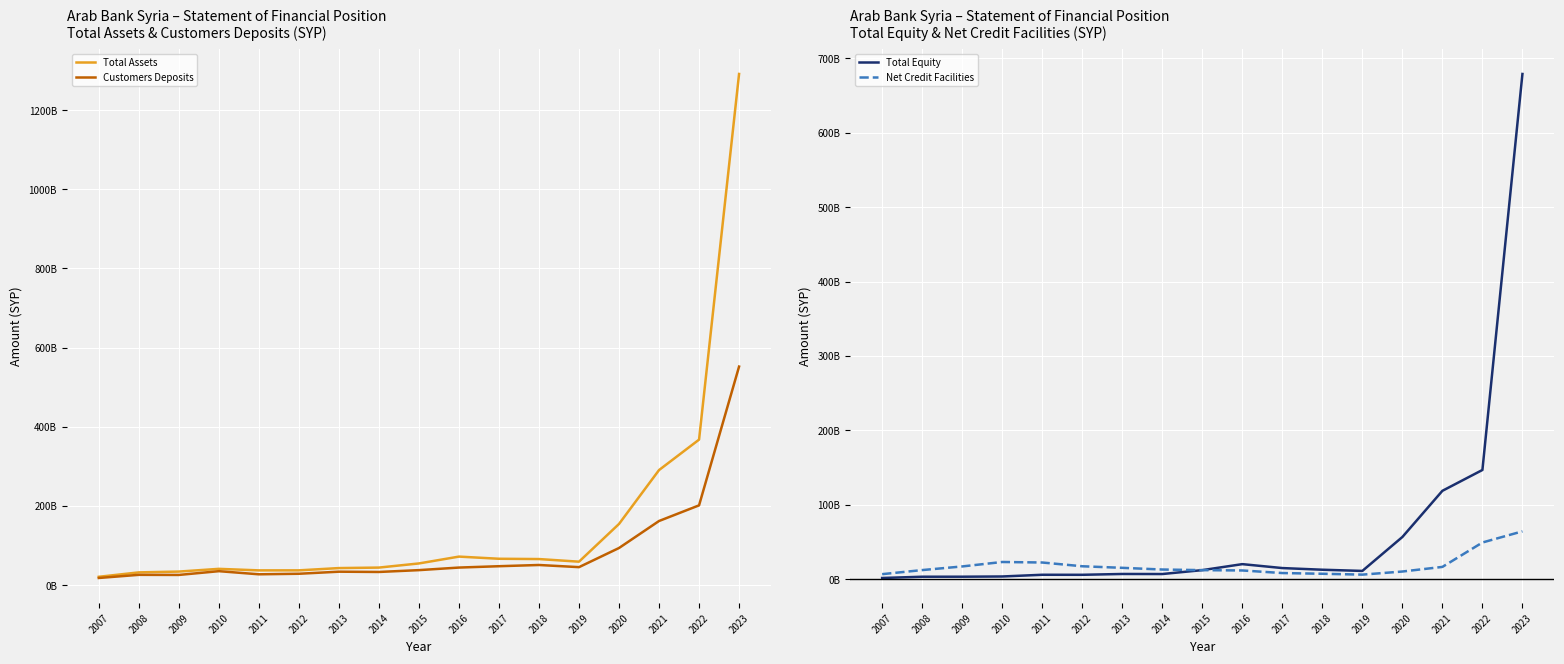

What is the sum of all Total Assets values?

2713887750487